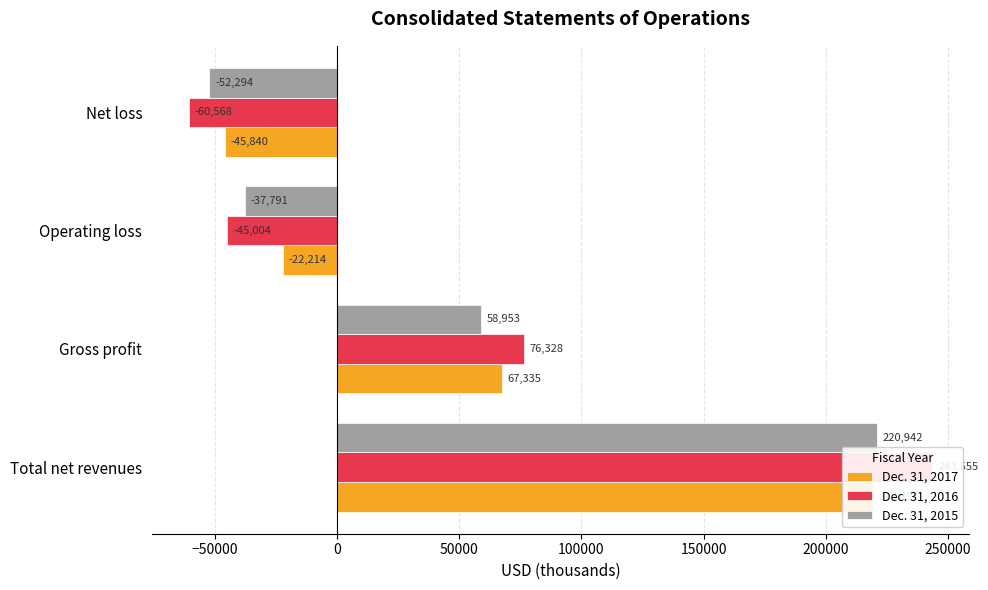

Does the chart contain stacked bars?

No